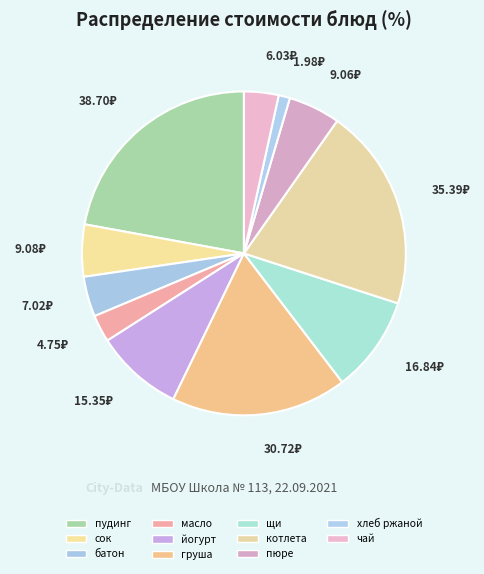

How many slices are in this pie chart?

11